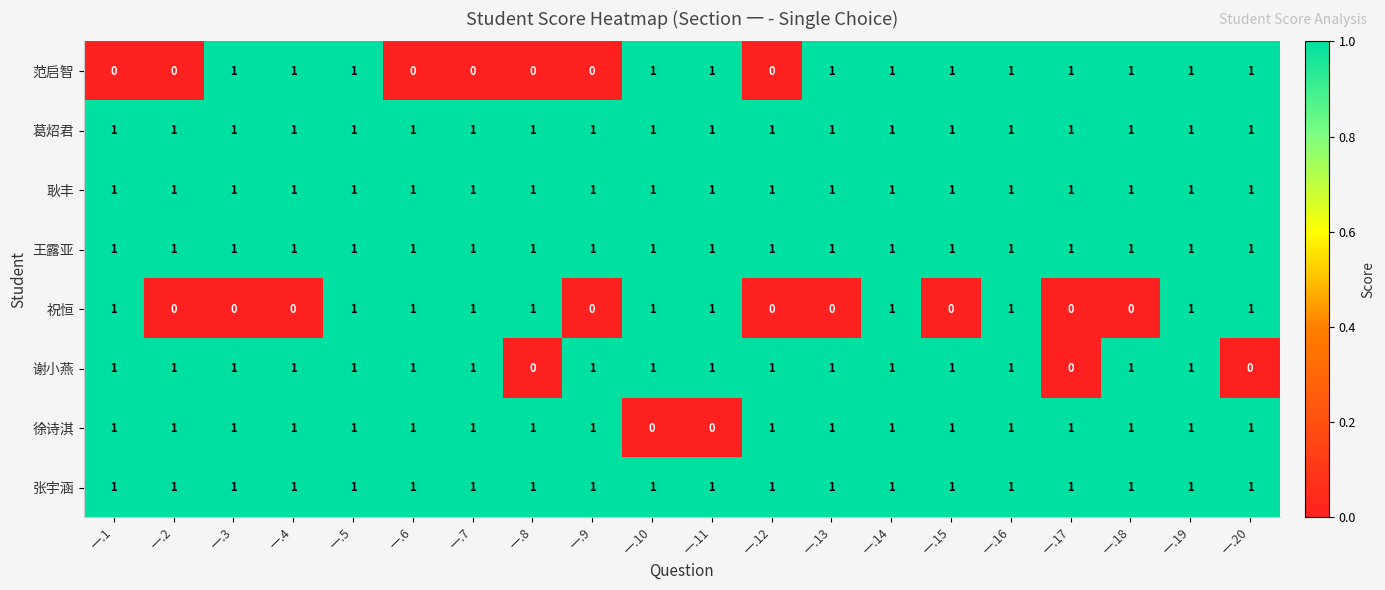

How many series are shown in this chart?

8